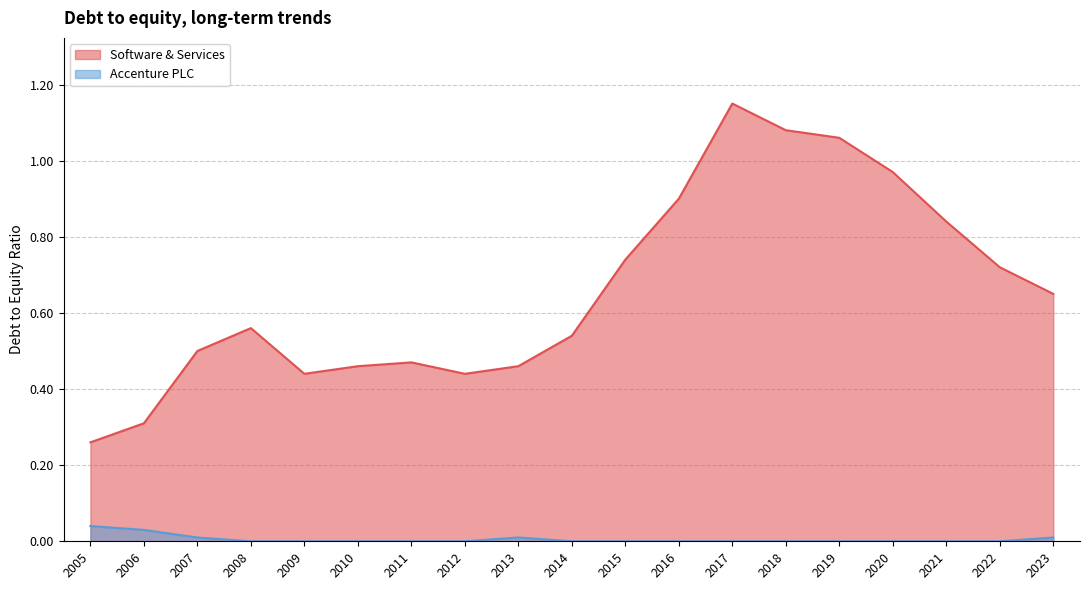

Which series changed the most between 2006 and 2019?

Software & Services